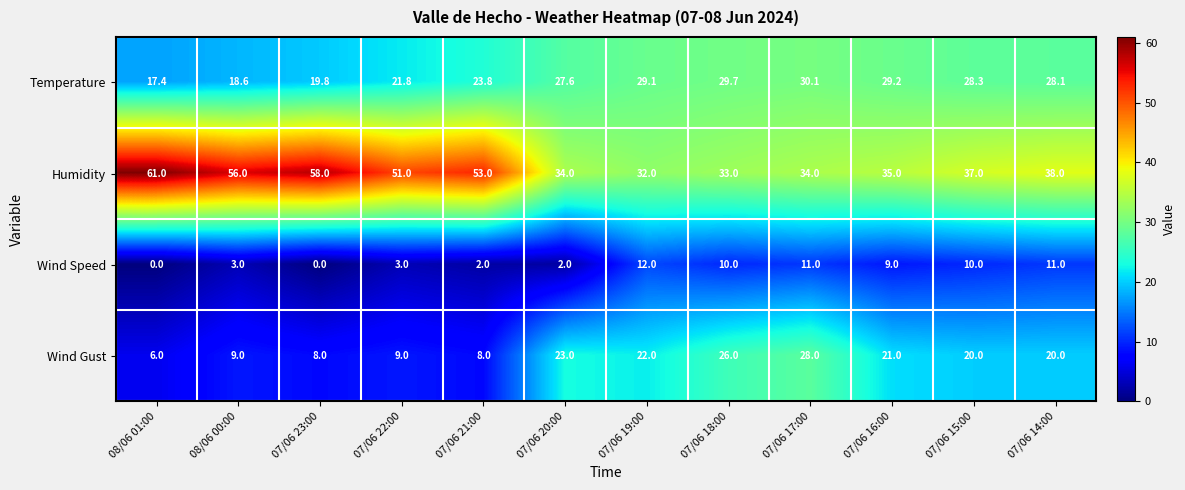

How many values in the Wind Speed series are below 9?

6